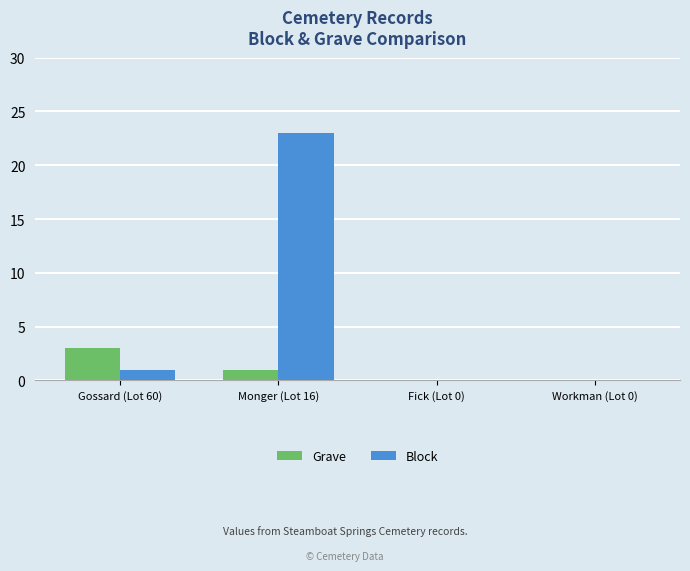

What is the difference between the Grave values at Gossard (Lot 60) and Monger (Lot 16)?

2